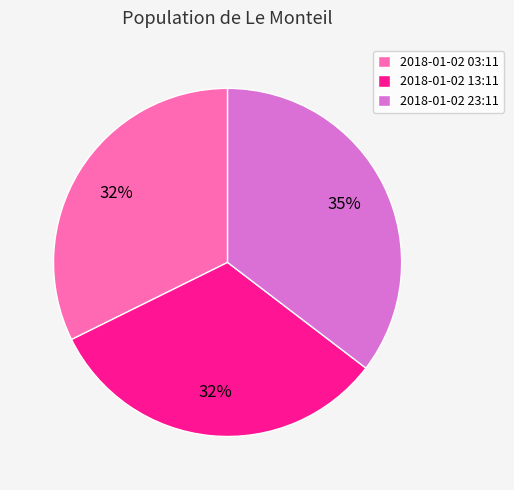

What is the ratio of the value at 2018-01-02 23:11 to the value at 2018-01-02 13:11?

1.1